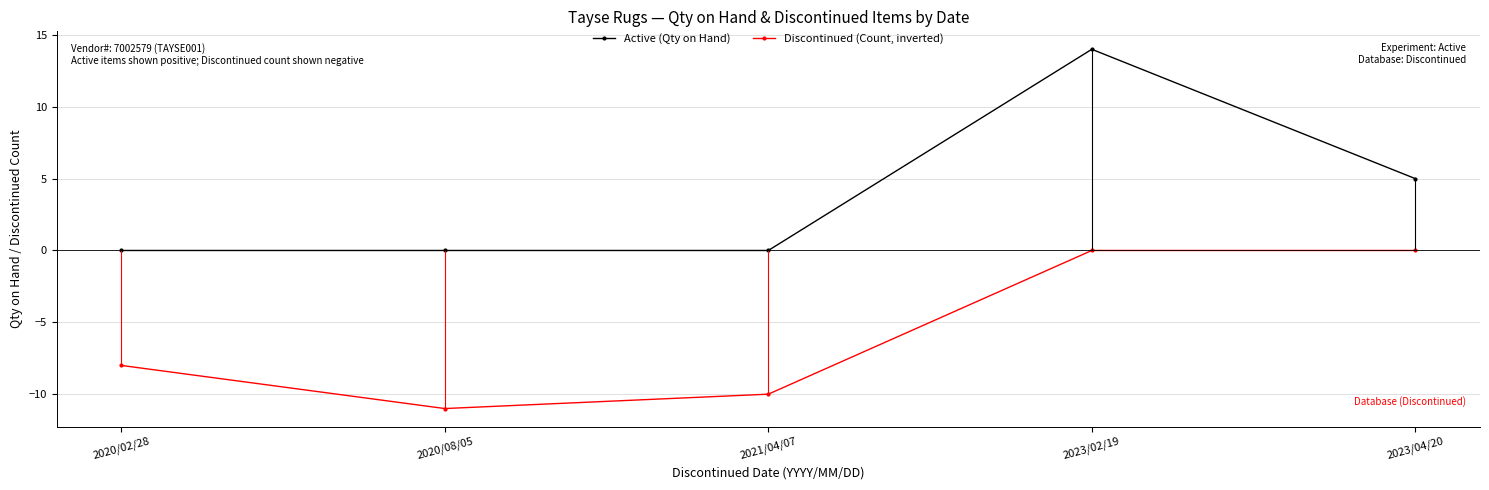

What is the difference between the maximum and minimum values in the Active (Qty on Hand) series?

14